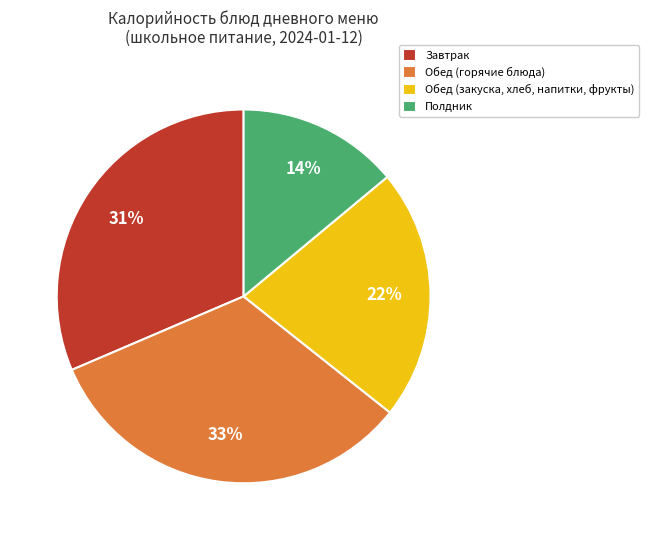

To the nearest percent, what portion does Обед (горячие блюда) represent?

33%